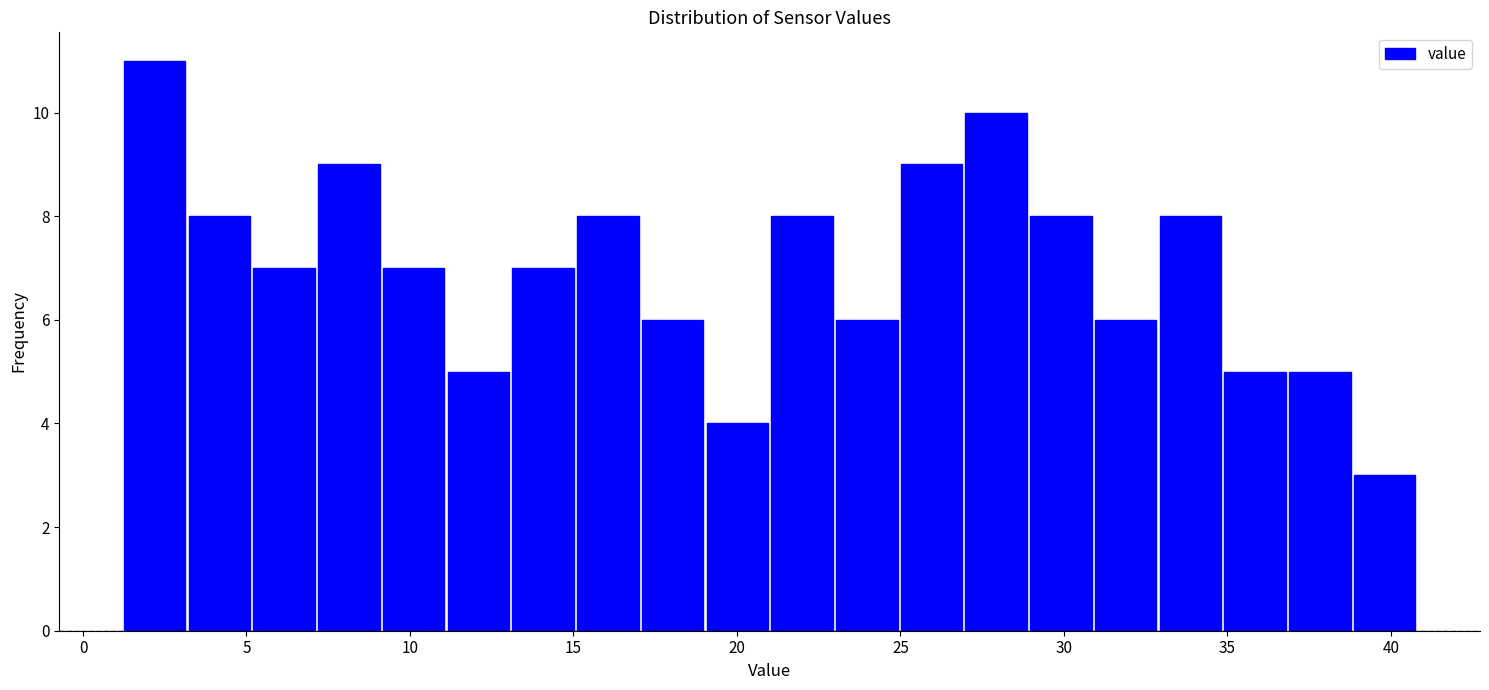

Around what value on the x-axis is the tallest bar? Give the approximate position of its centre, as read against the axis.

2.0